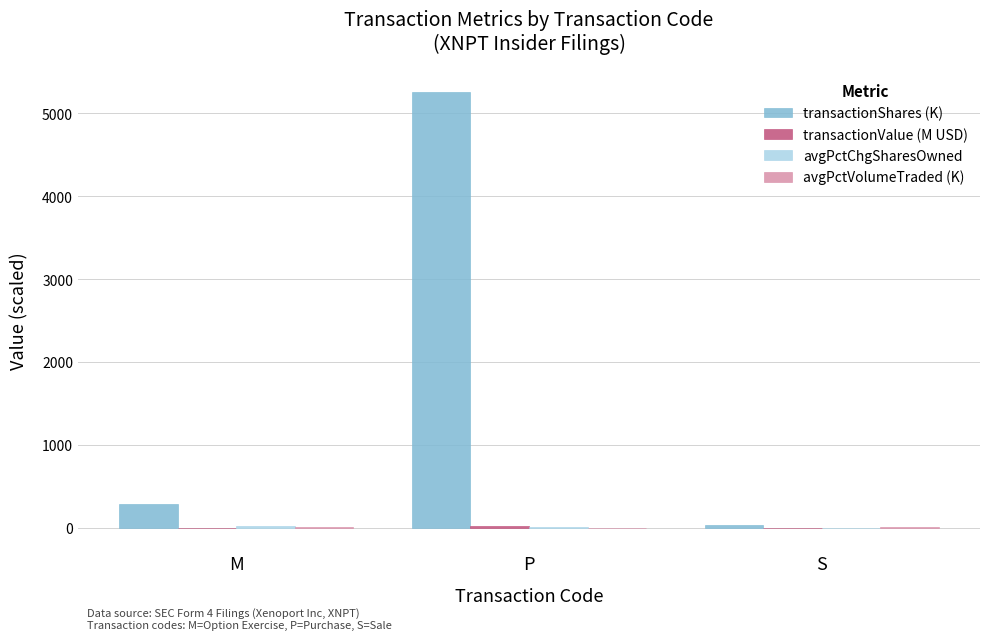

Which category has the highest value across all series?

P